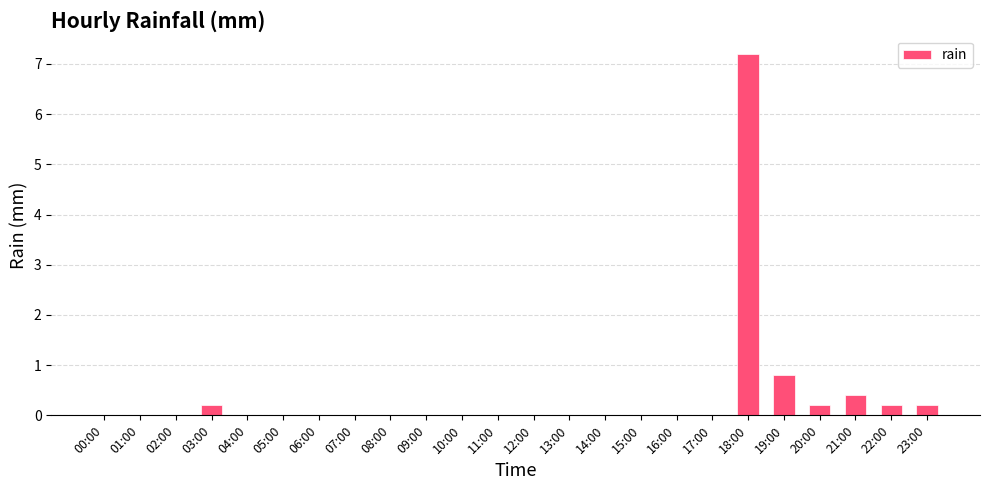

What is the sum of all values?

9.2